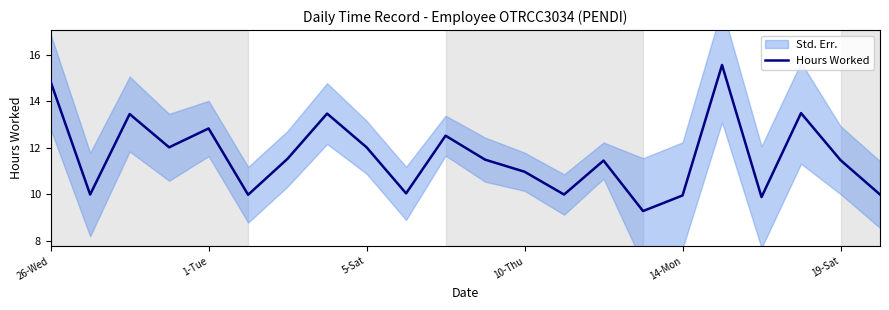

Is it true that the value at 1-Tue is 19.8?

False